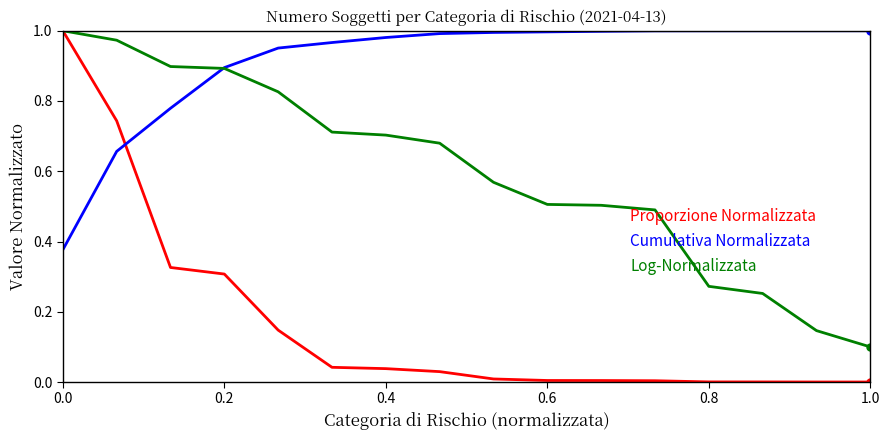

List the series in order of their overall mean, lowest first.

Proporzione Normalizzata, Log-Normalizzata, Cumulativa Normalizzata